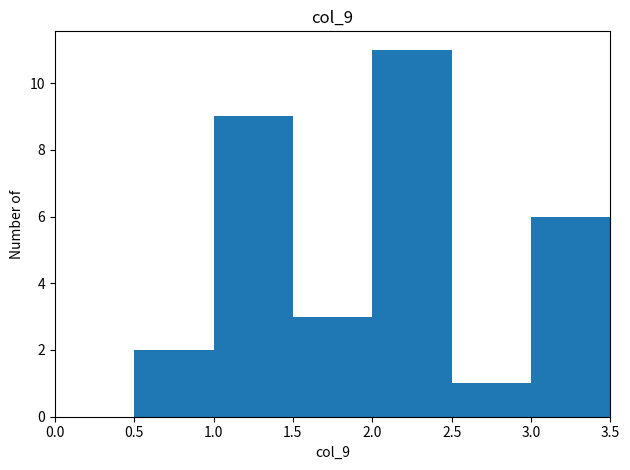

Reading left to right, transcribe this chart: for each bar, give the range it covers on the x-axis and its height. The values are not printed on the chart, so give them approximately, as read against the axis.

0.0 to 0.5: 0
0.5 to 1.0: 2
1.0 to 1.5: 9
1.5 to 2.0: 3
2.0 to 2.5: 11
2.5 to 3.0: 1
3.0 to 3.5: 6